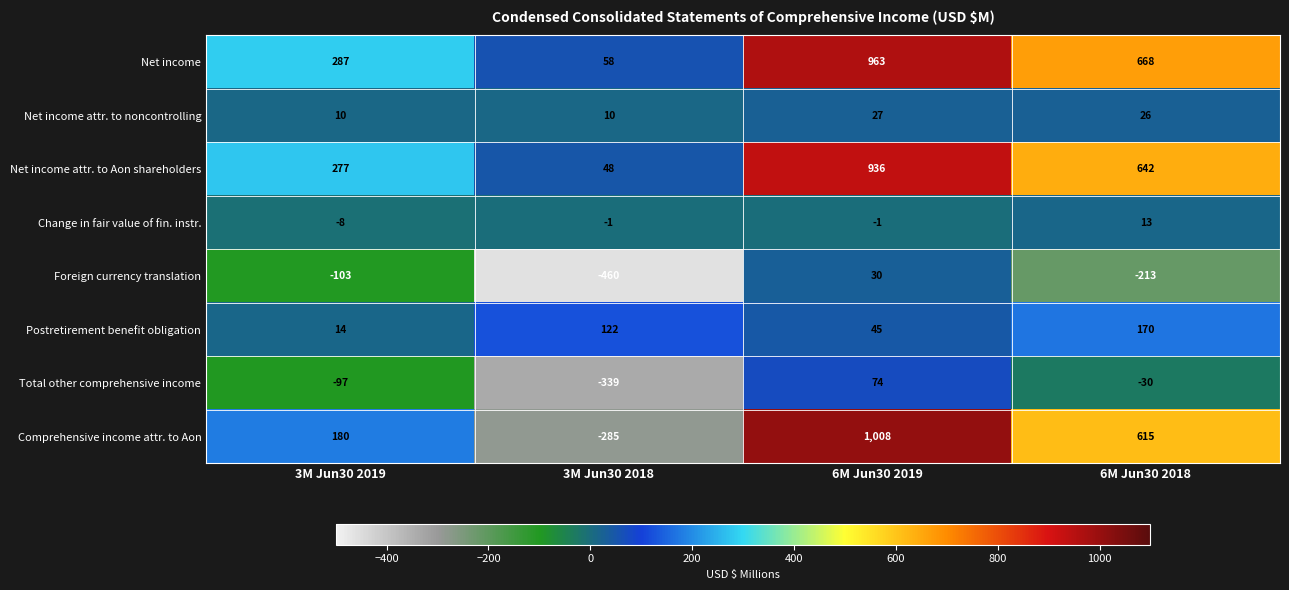

What is the minimum value for Net income attr. to Aon shareholders?

48